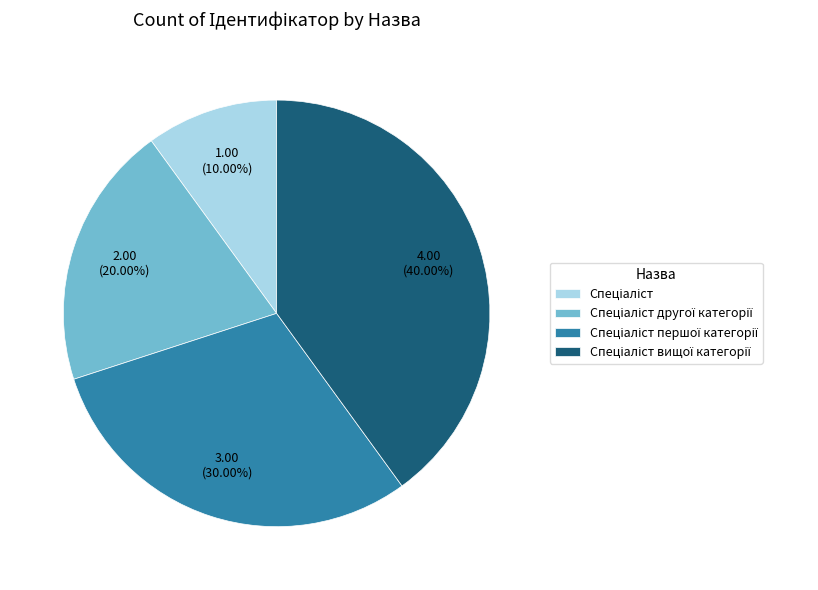

Is there any slice that represents more than half of the pie?

No